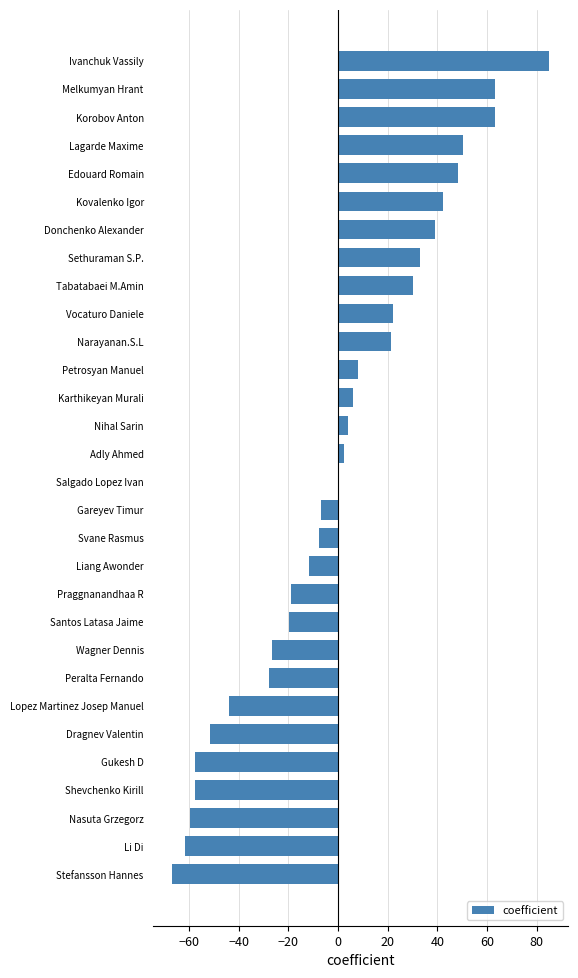

The value at Li Di is -61.8. True or false?

True